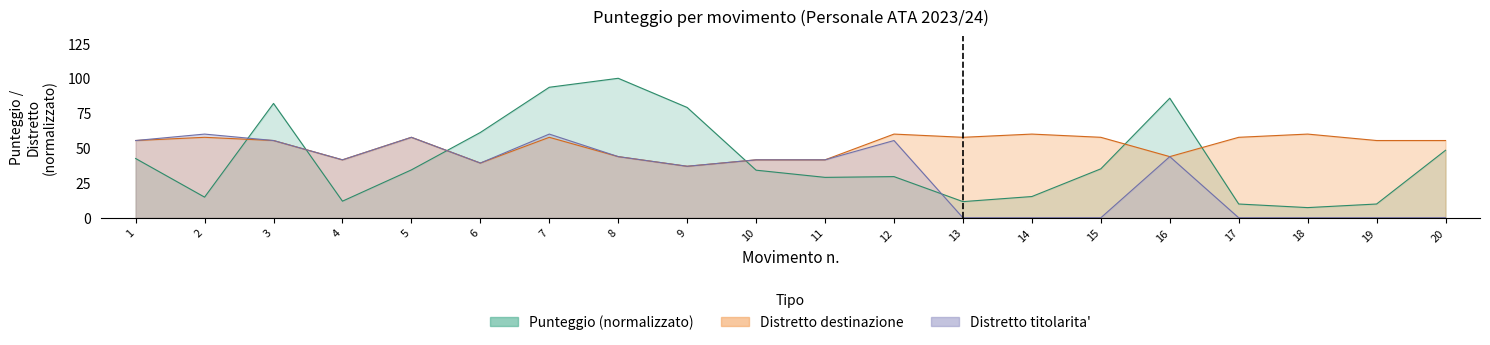

Which series has the largest range (max minus min)?

Punteggio